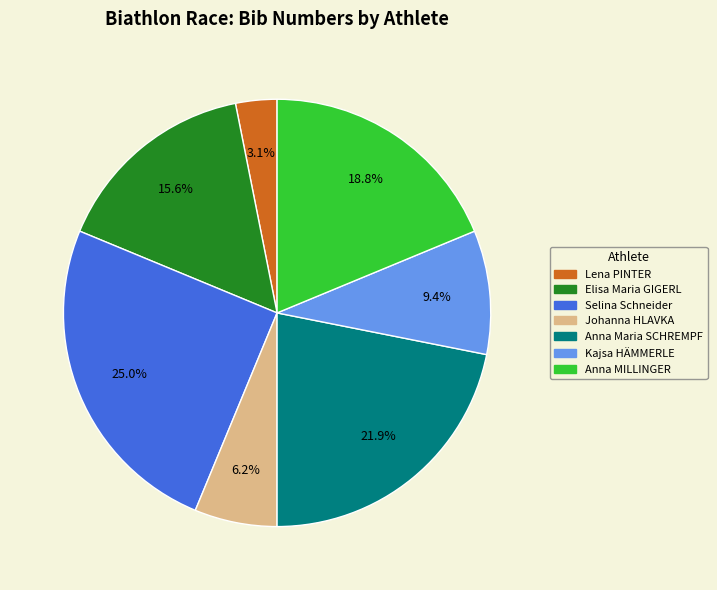

What portion of the pie excludes Elisa Maria GIGERL?

84.4%